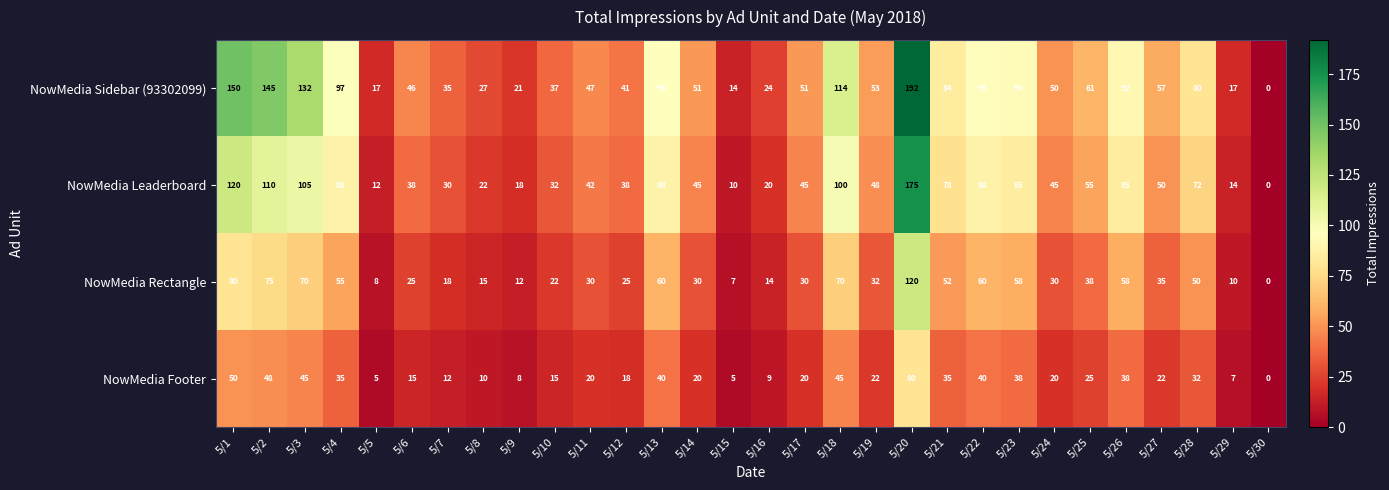

Rank the series at 5/25 from lowest to highest value.

NowMedia Footer, NowMedia Rectangle, NowMedia Leaderboard, NowMedia Sidebar (93302099)